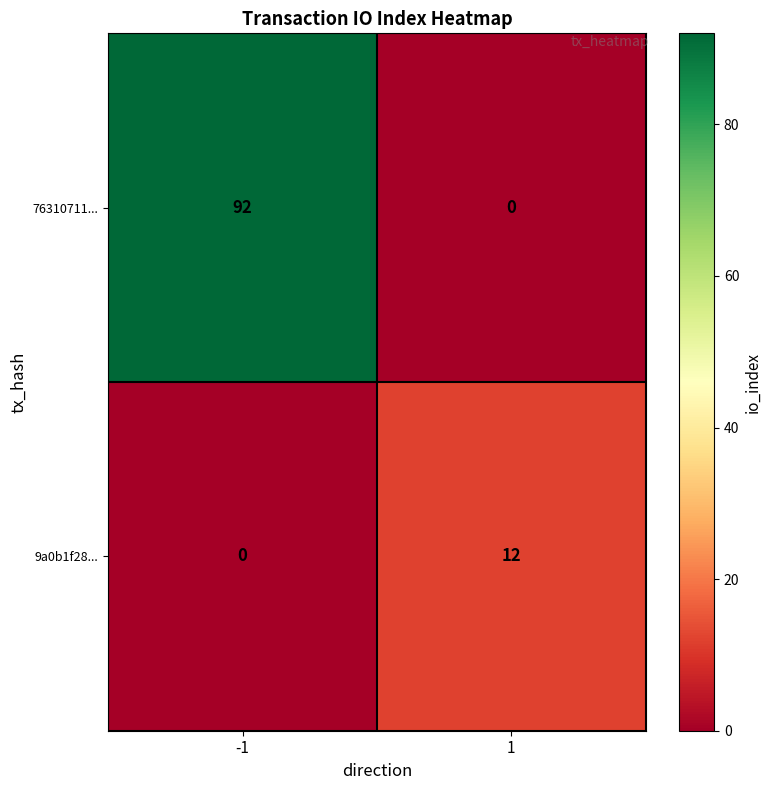

At 1, list the series in order from smallest to largest.

76310711..., 9a0b1f28...